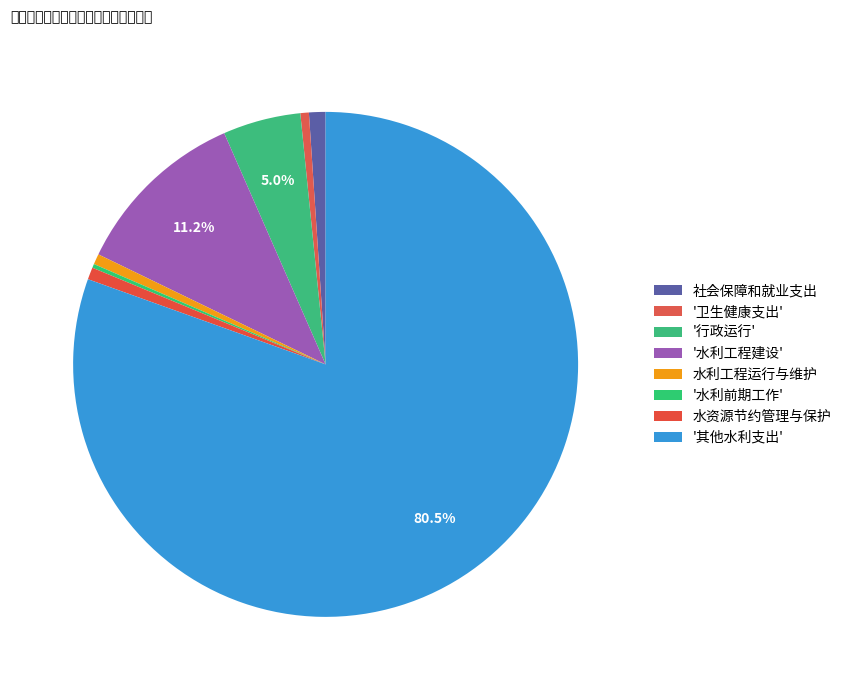

How many slices are in this pie chart?

8